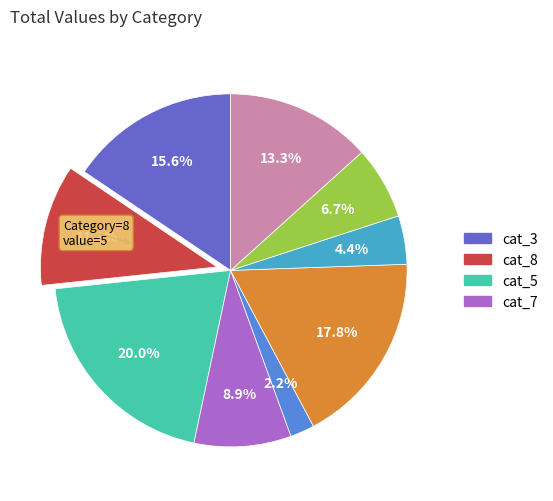

Is there any slice that represents more than half of the pie?

No